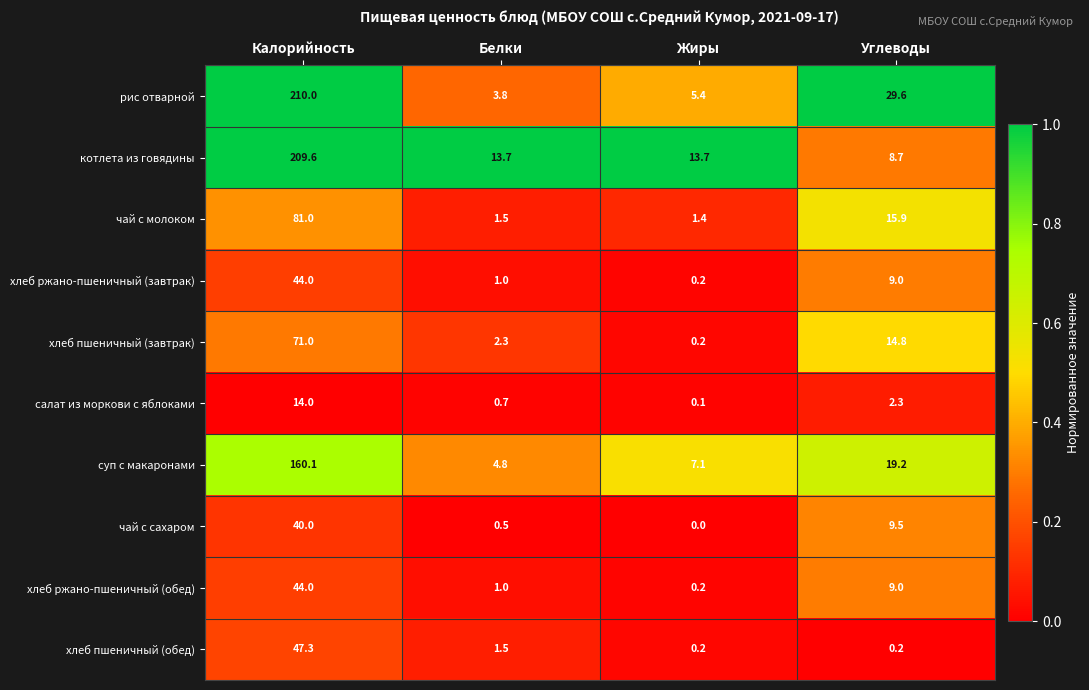

Which series has the largest total across all categories?

рис отварной